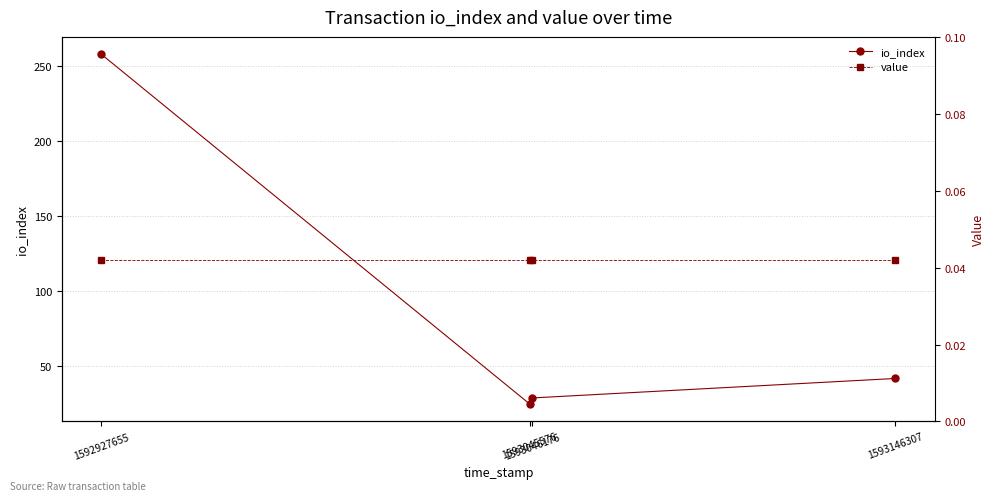

Is this an area chart (filled region under the line)?

No